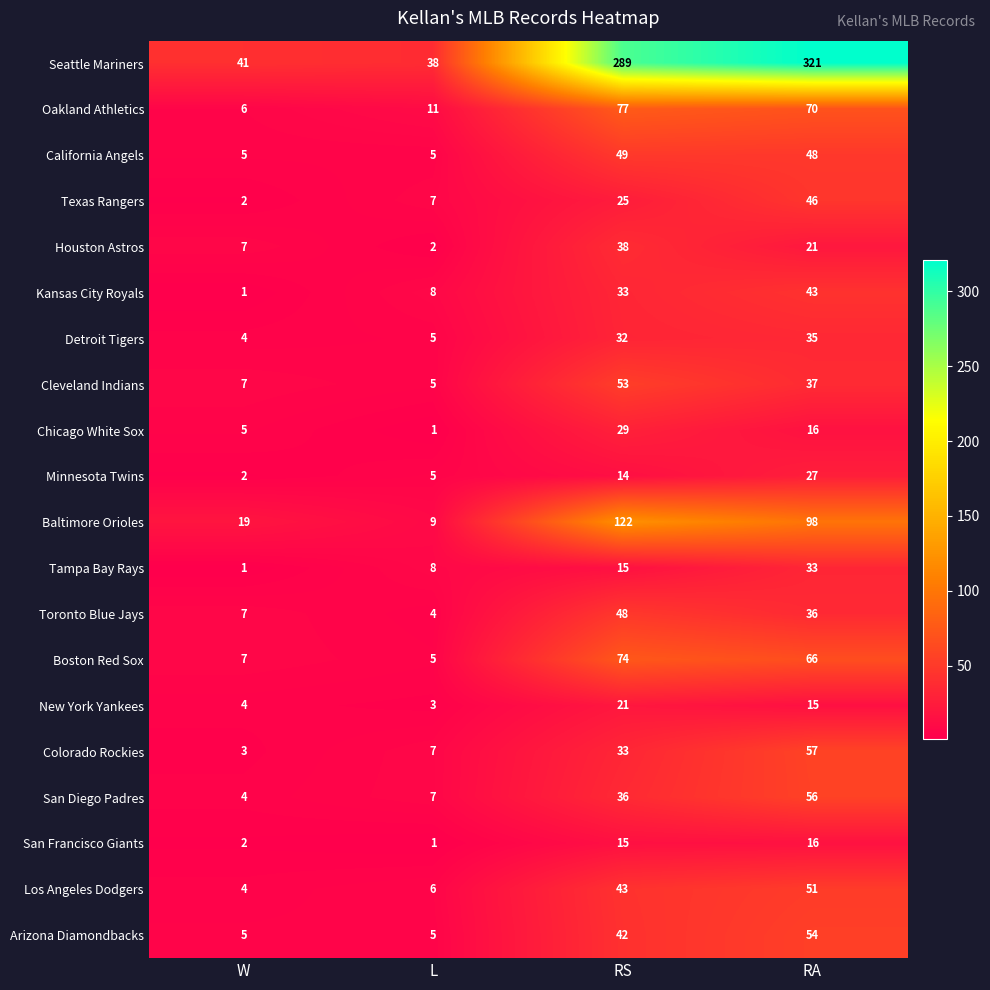

What is the highest value of the Tampa Bay Rays series?

33